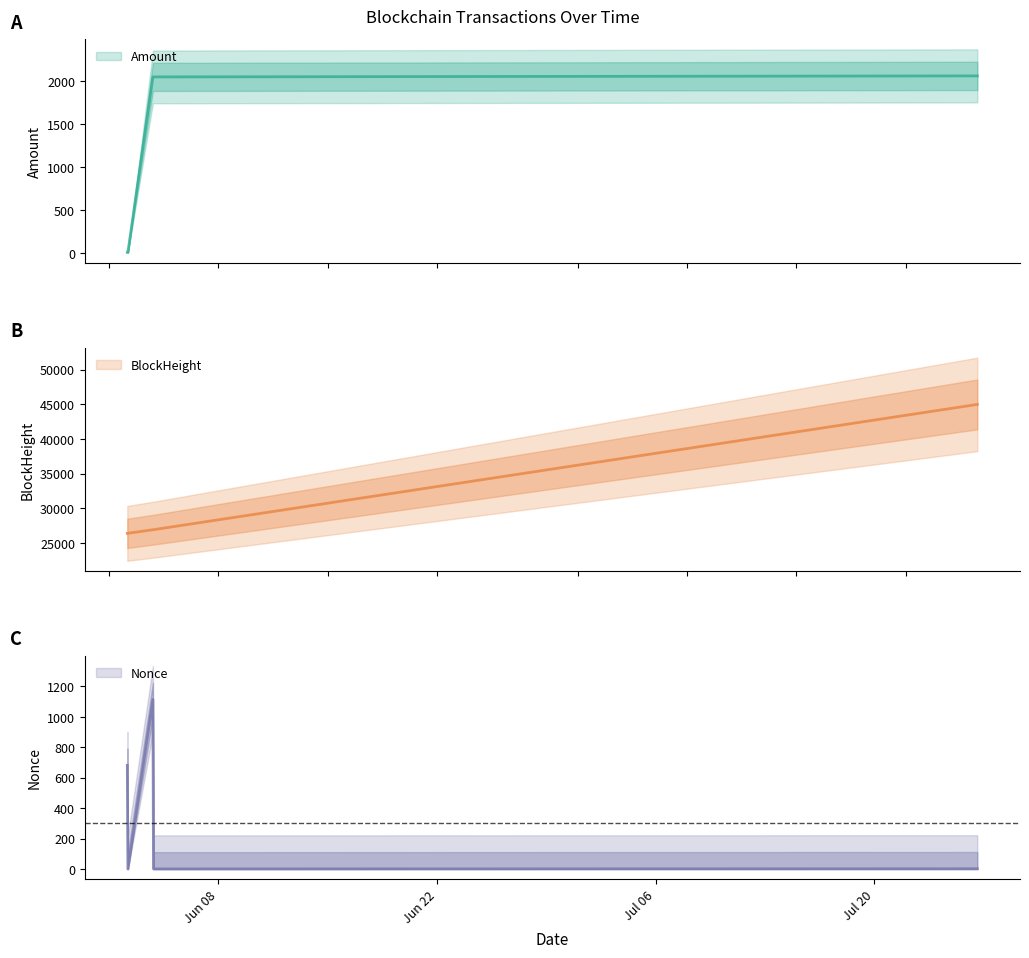

True or false: Nonce and Amount cross at least once.

True